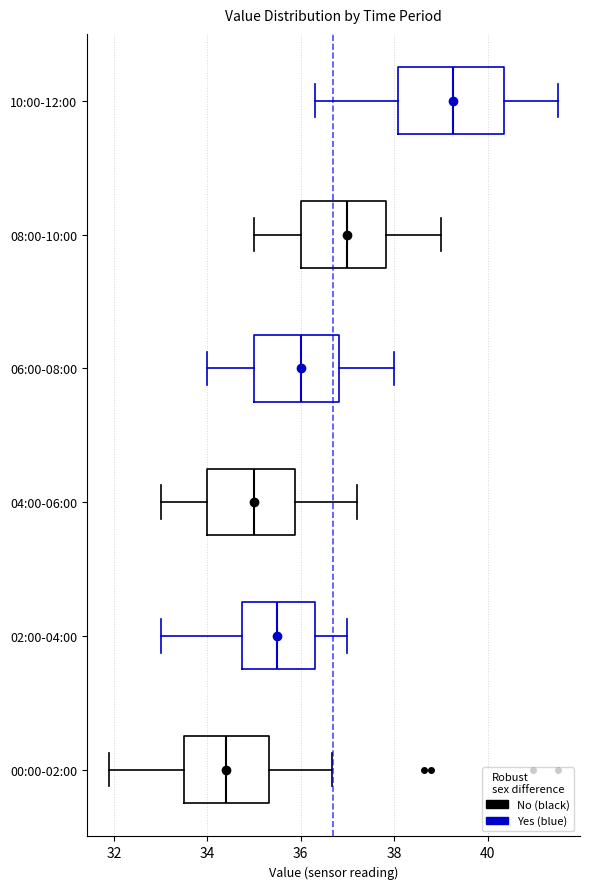

Reading bottom to top, transcribe this box plot: for each box, give where its median line is, the range the box spans, and where its two whiskers end, as read against the x-axis. The values are not printed on the chart, so give them approximately, as read against the axis.

00:00-02:00: median 34.4, box 33.6 to 35.4, whiskers 32.0 to 36.6
02:00-04:00: median 35.6, box 34.8 to 36.4, whiskers 33.0 to 37.0
04:00-06:00: median 35.0, box 34.0 to 35.8, whiskers 33.0 to 37.2
06:00-08:00: median 36.0, box 35.0 to 36.8, whiskers 34.0 to 38.0
08:00-10:00: median 37.0, box 36.0 to 37.8, whiskers 35.0 to 39.0
10:00-12:00: median 39.2, box 38.0 to 40.4, whiskers 36.4 to 41.6